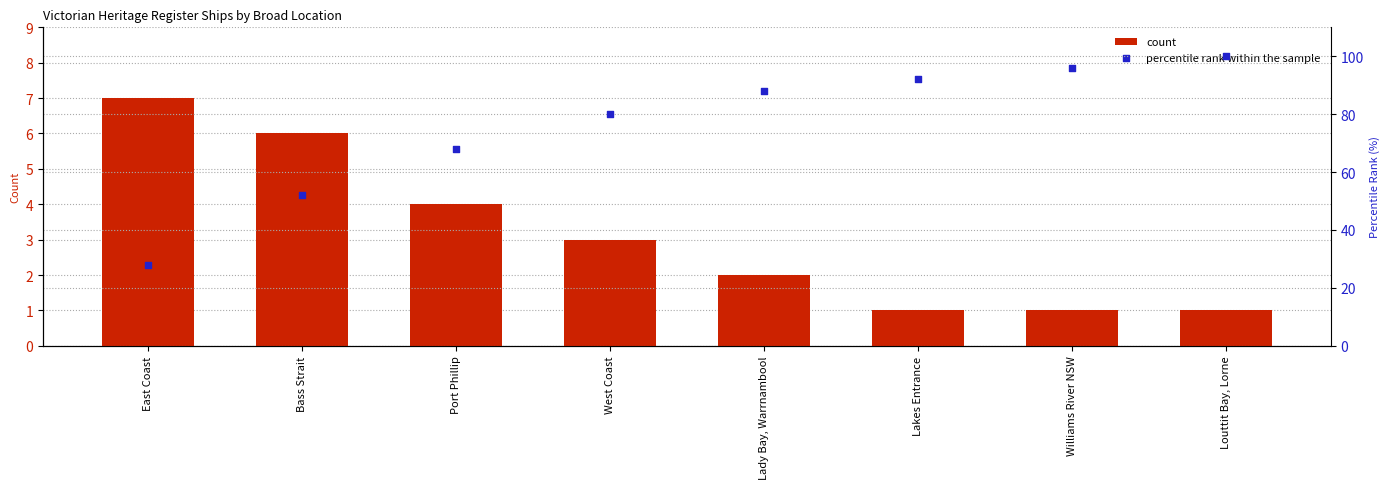

Which series contains the lowest Y value?

count